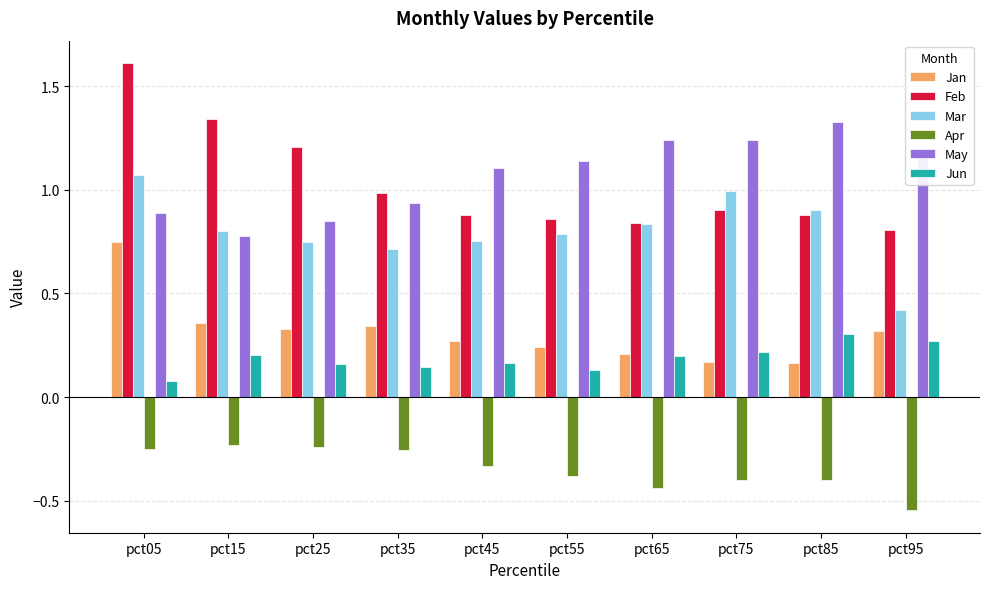

The value of Mar at pct25 is 0.7. True or false?

True